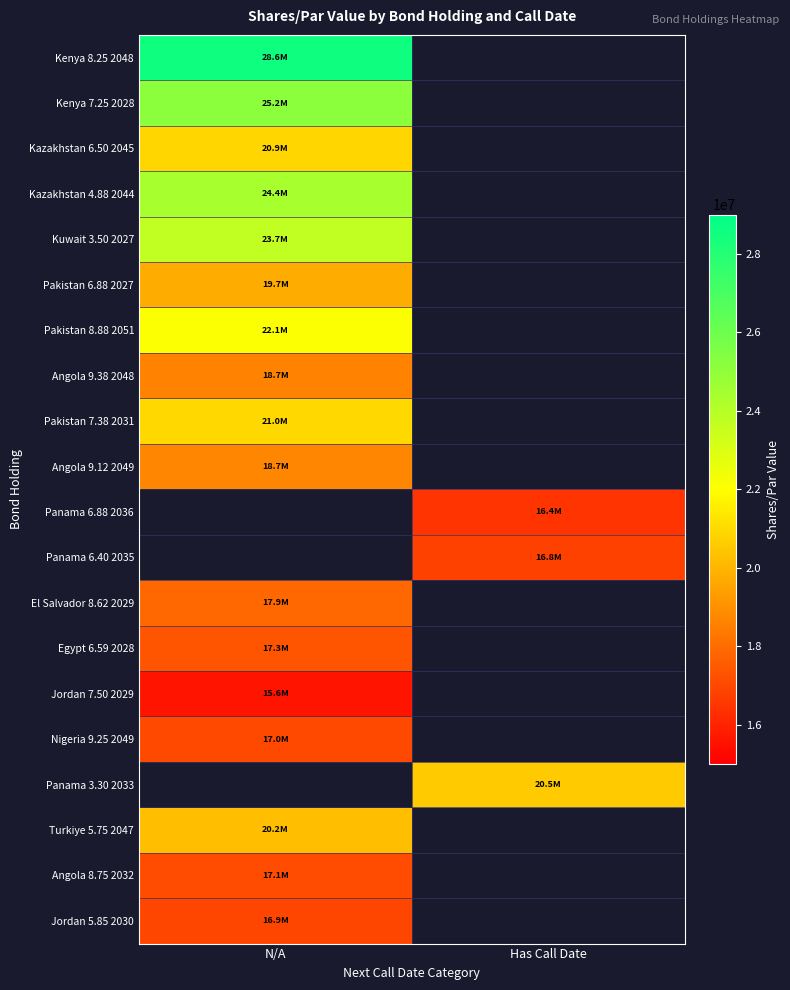

At how many categories does at least one series exceed 27070814?

1